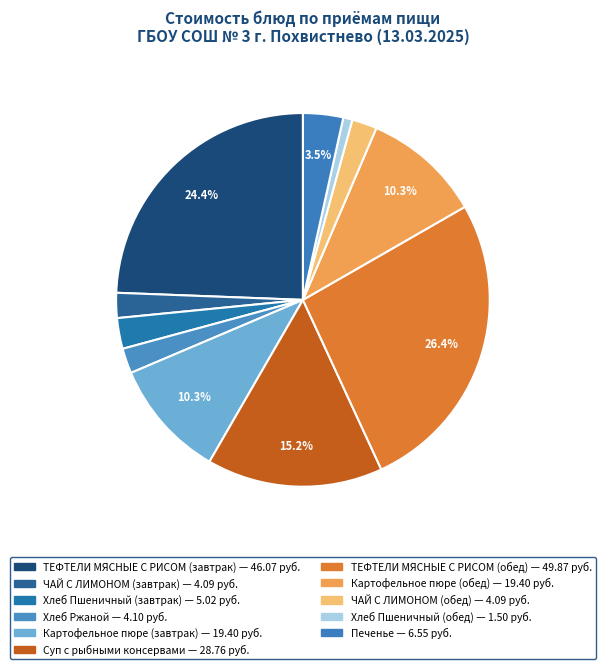

Count the number of slices in the pie.

11